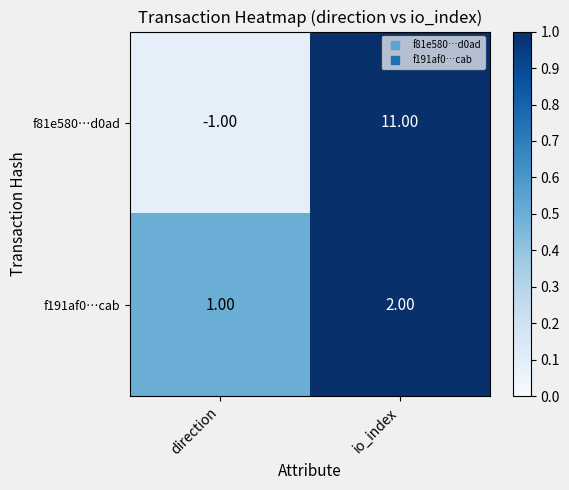

Which series changed the most between direction and io_index?

f81e580…d0ad